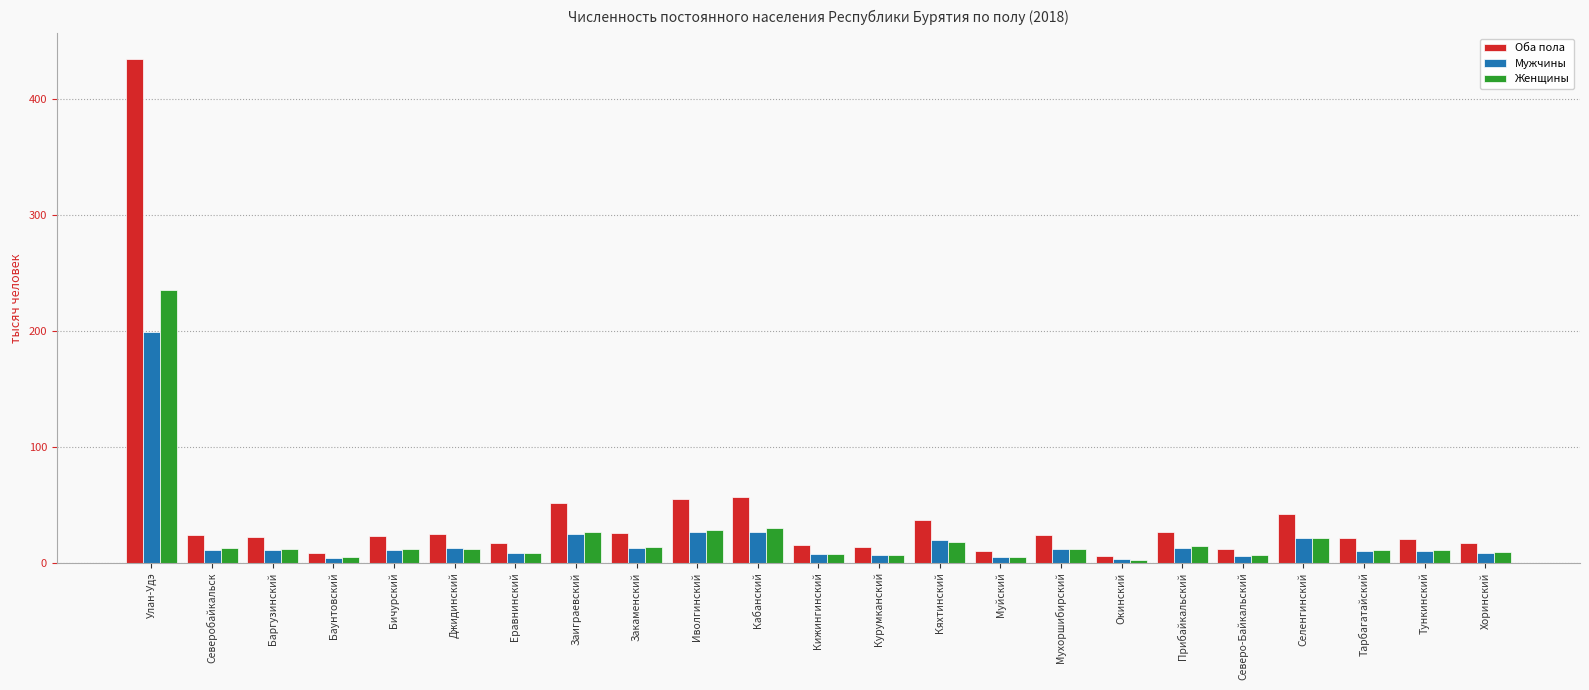

What is the label of the 11th bar from the right?

Курумканский